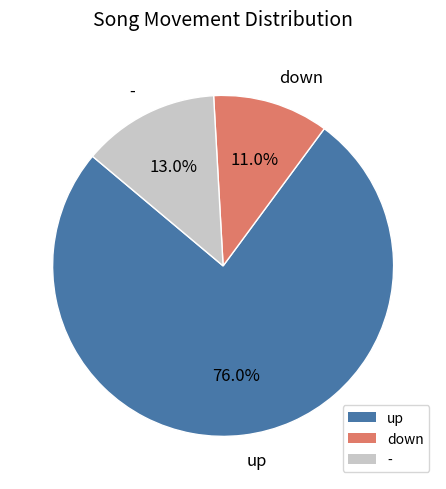

Which has a higher value, up or down?

up